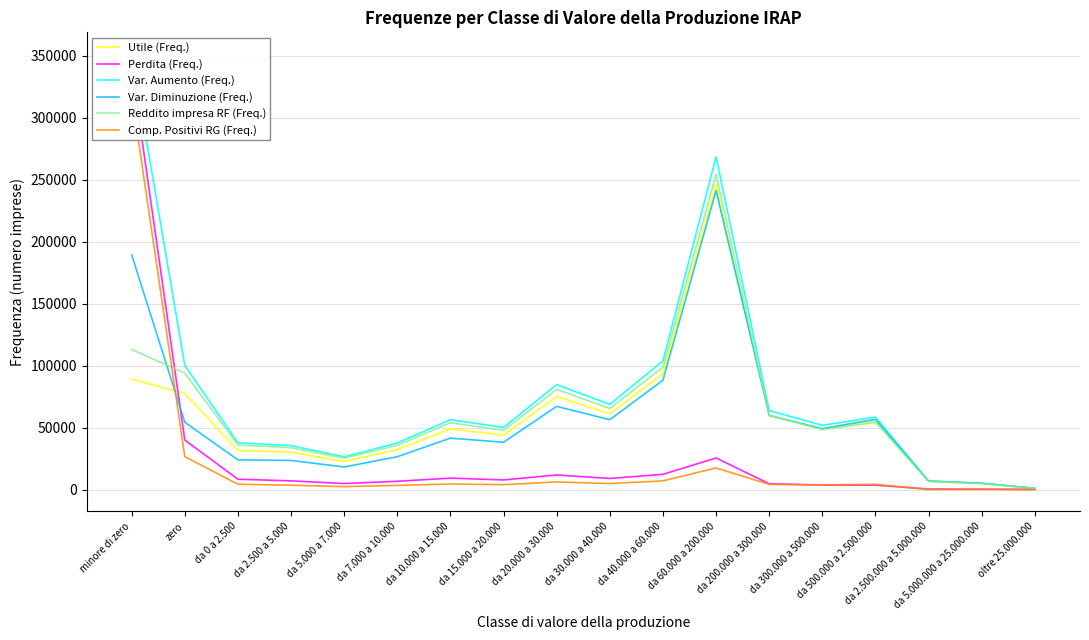

At which category does the chart reach its minimum across all series?

da 2.500.000 a 5.000.000